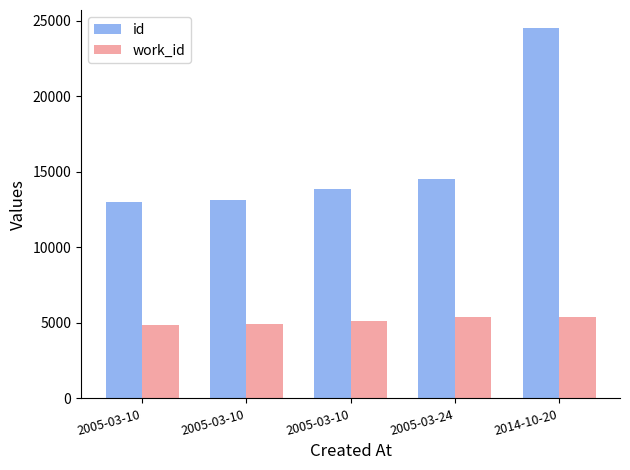

List the series in order of their peak value, highest first.

id, work_id